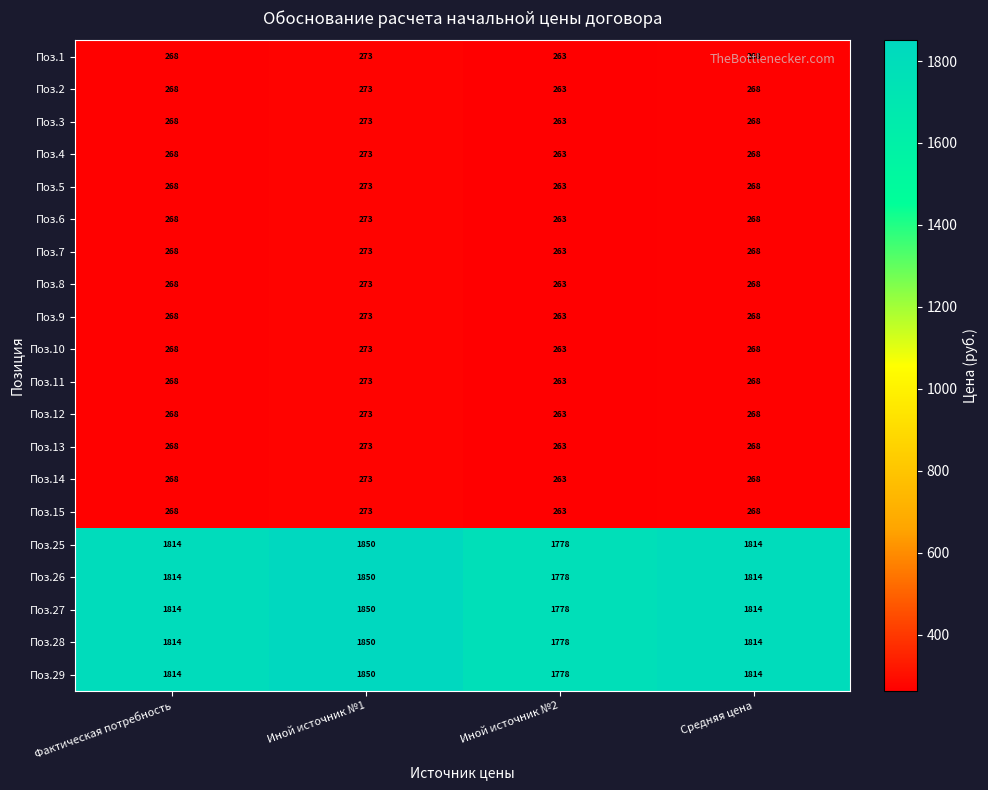

Is it true that Поз.9 equals 273 at Иной источник №1?

True